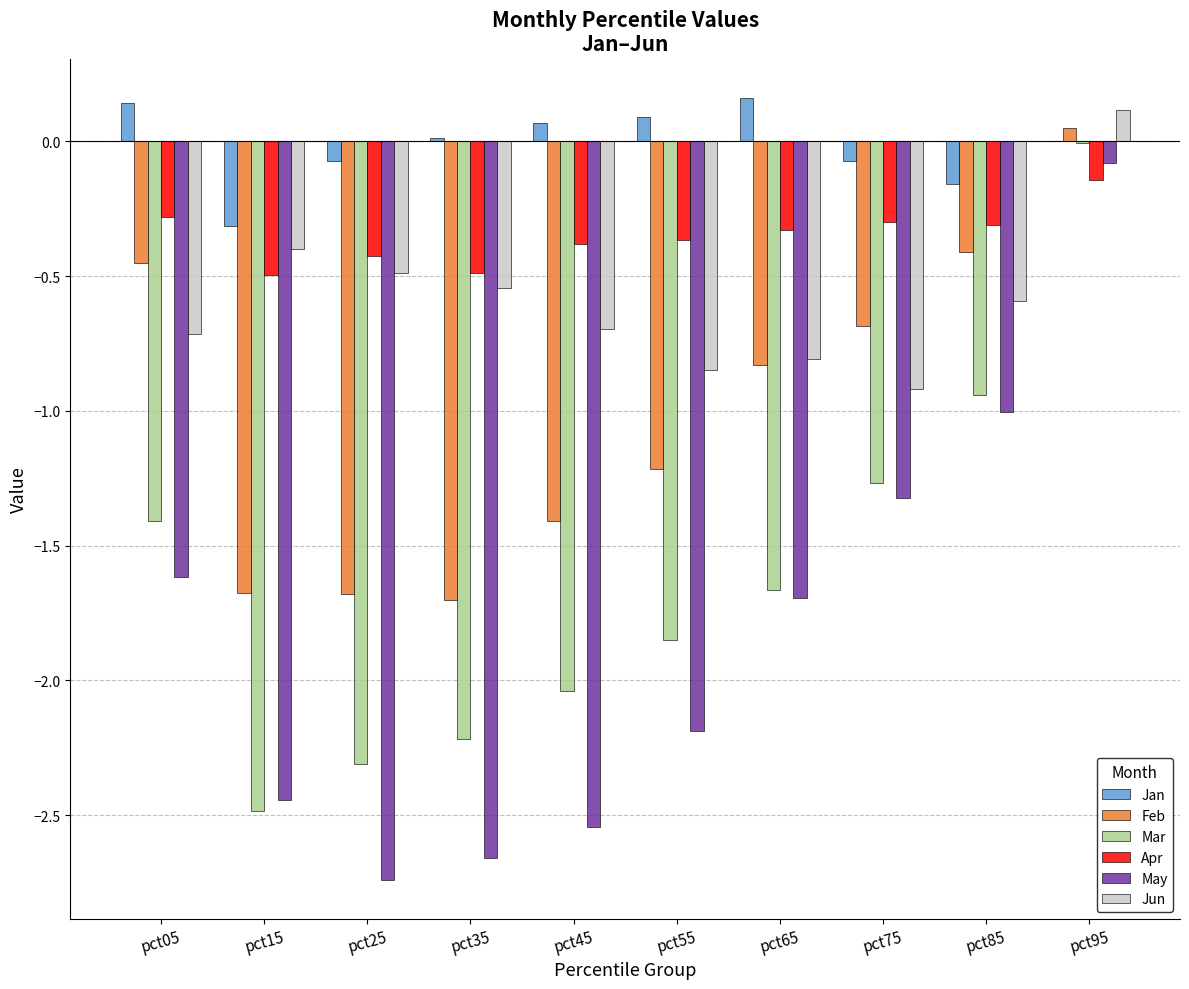

Is the value of Feb at pct35 greater than the value of May at pct75?

No